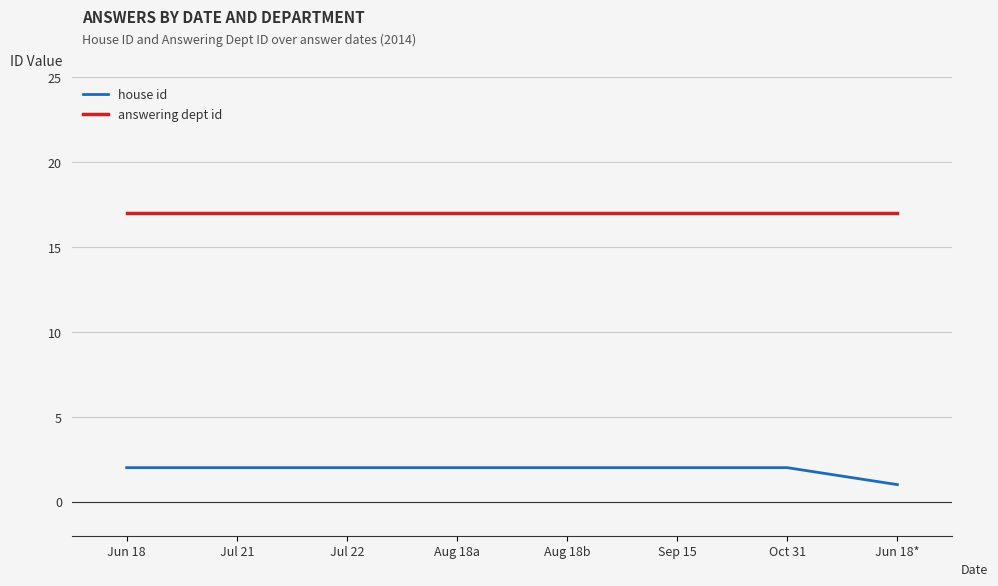

True or false: answering dept id and house id cross at least once.

False